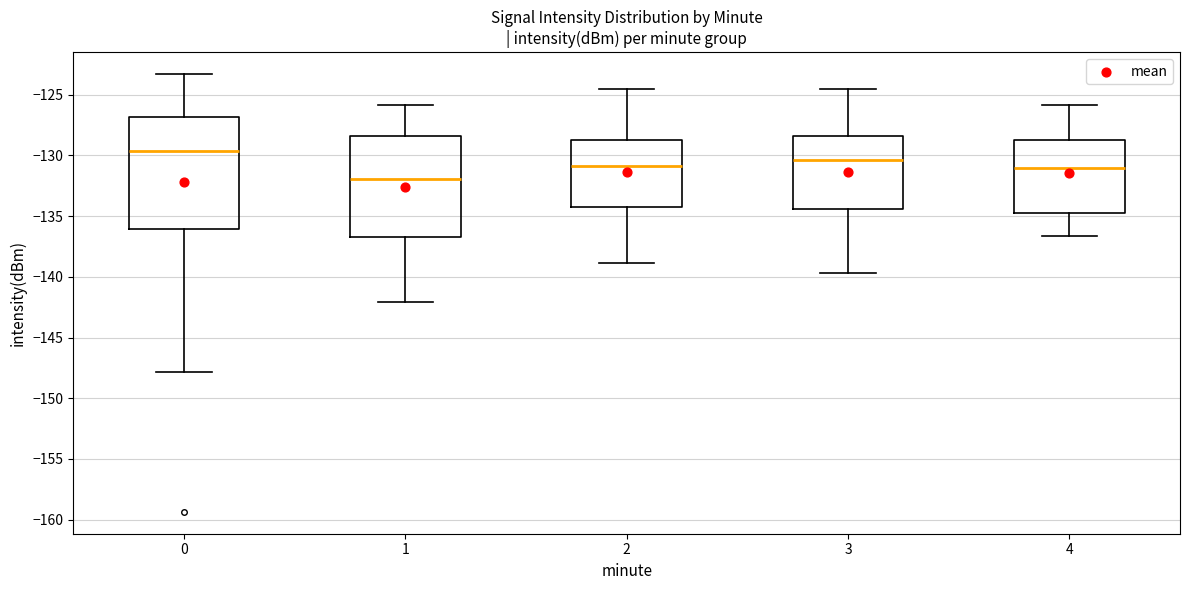

Which box's median line is the lowest?

1